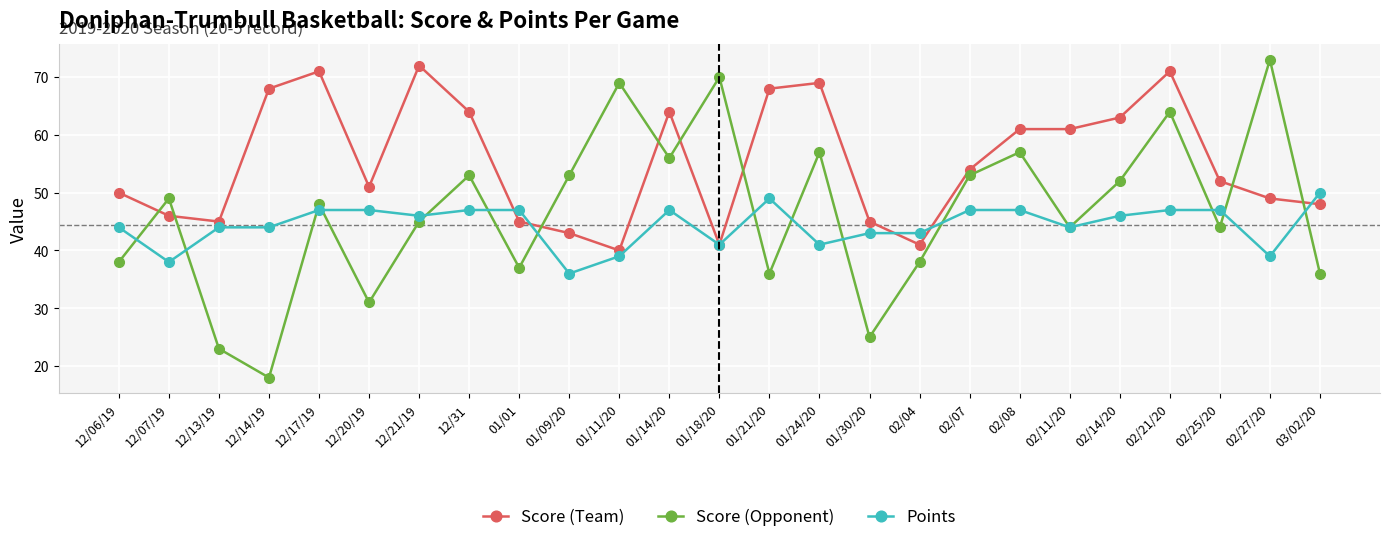

Is it true that Score (Opponent) equals 16 at 02/21/20?

False